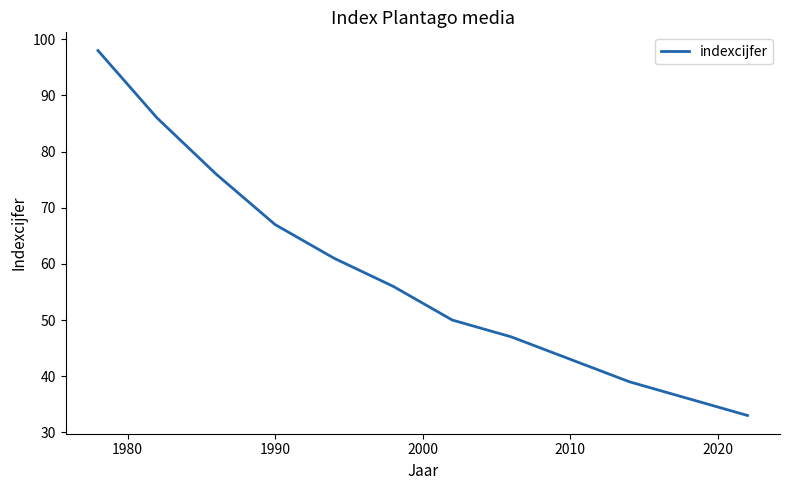

Reading left to right, extract all data points from this chart.

98	86	76	67	61	56	50	47	43	39	36	33